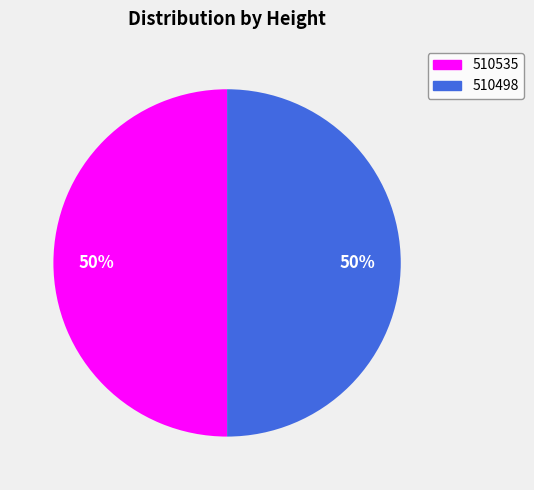

What percentage is the 510498 slice, to the nearest percent?

50%